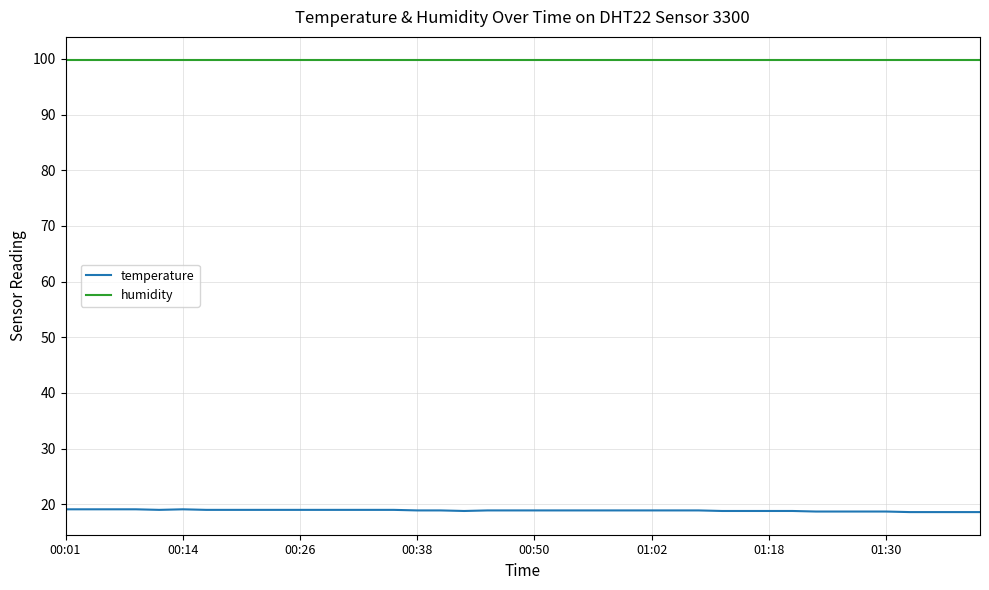

Which series has the largest total across all categories?

humidity